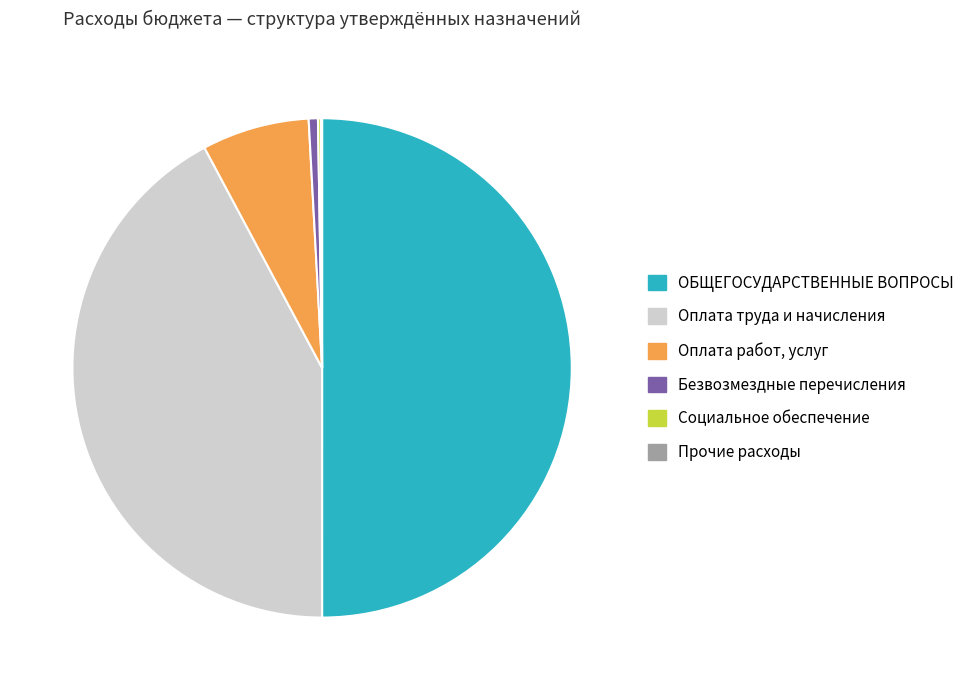

What is the majority slice?

ОБЩЕГОСУДАРСТВЕННЫЕ ВОПРОСЫ